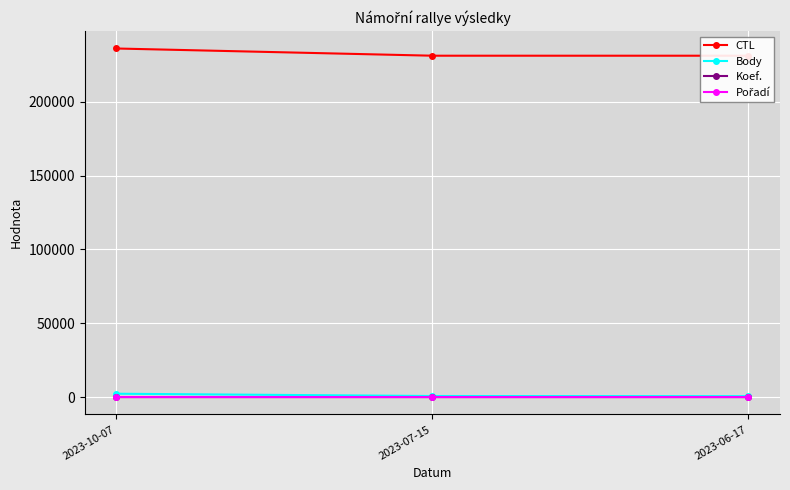

What value does the CTL series have at 2023-06-17, to the nearest 50?

231300